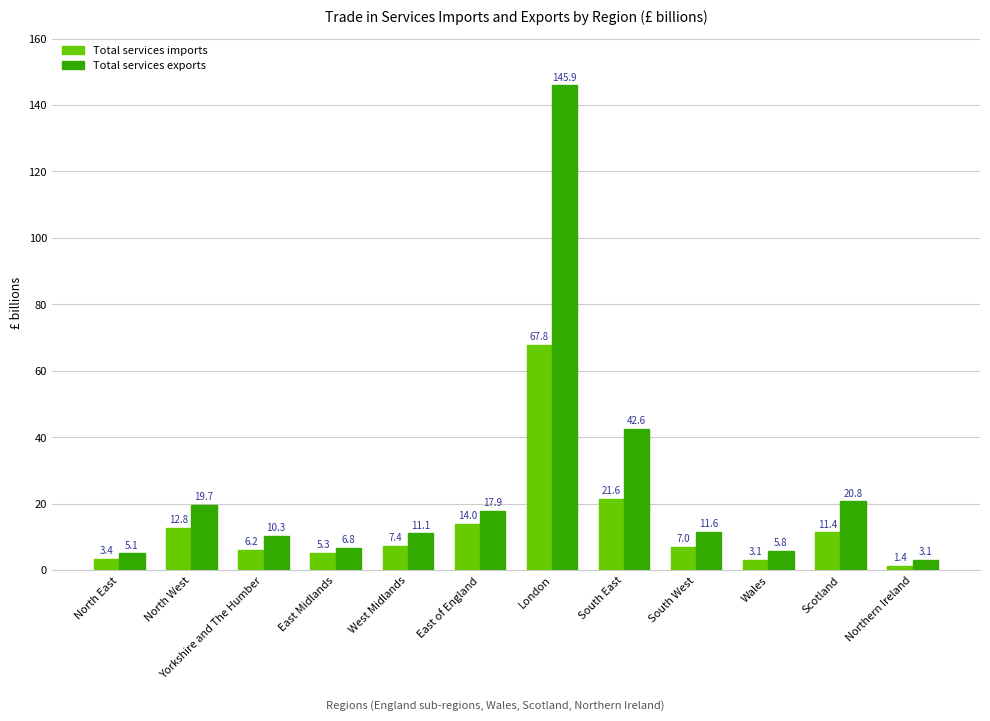

At which category is the sum across all series the highest?

London